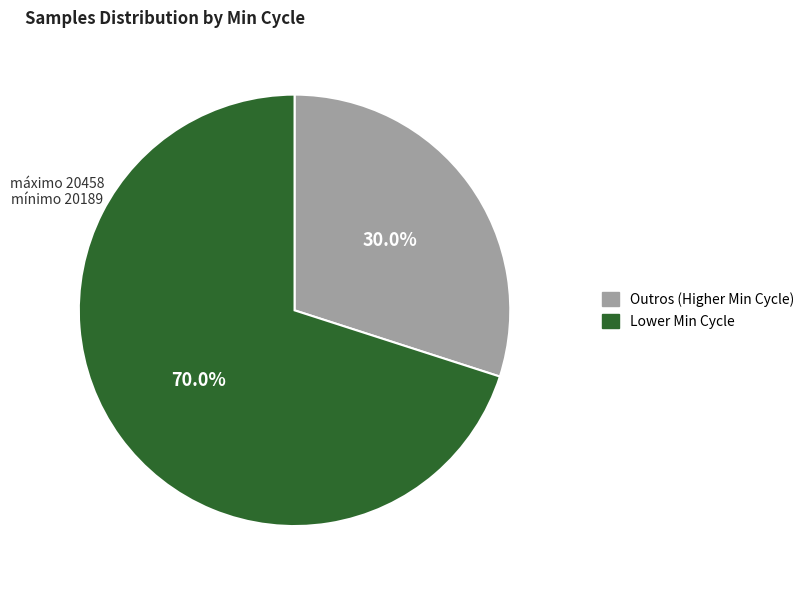

How many slices are in this pie chart?

2